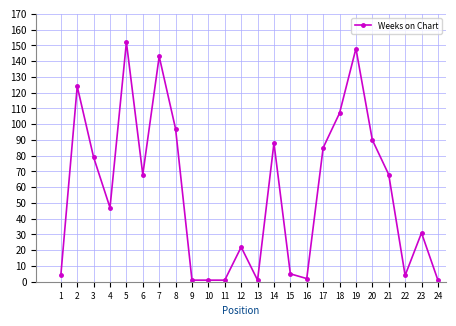

Reading left to right, list all the values displayed in this chart.

4	124	79	47	152	68	143	97	1	1	1	22	1	88	5	2	85	107	148	90	68	4	31	1